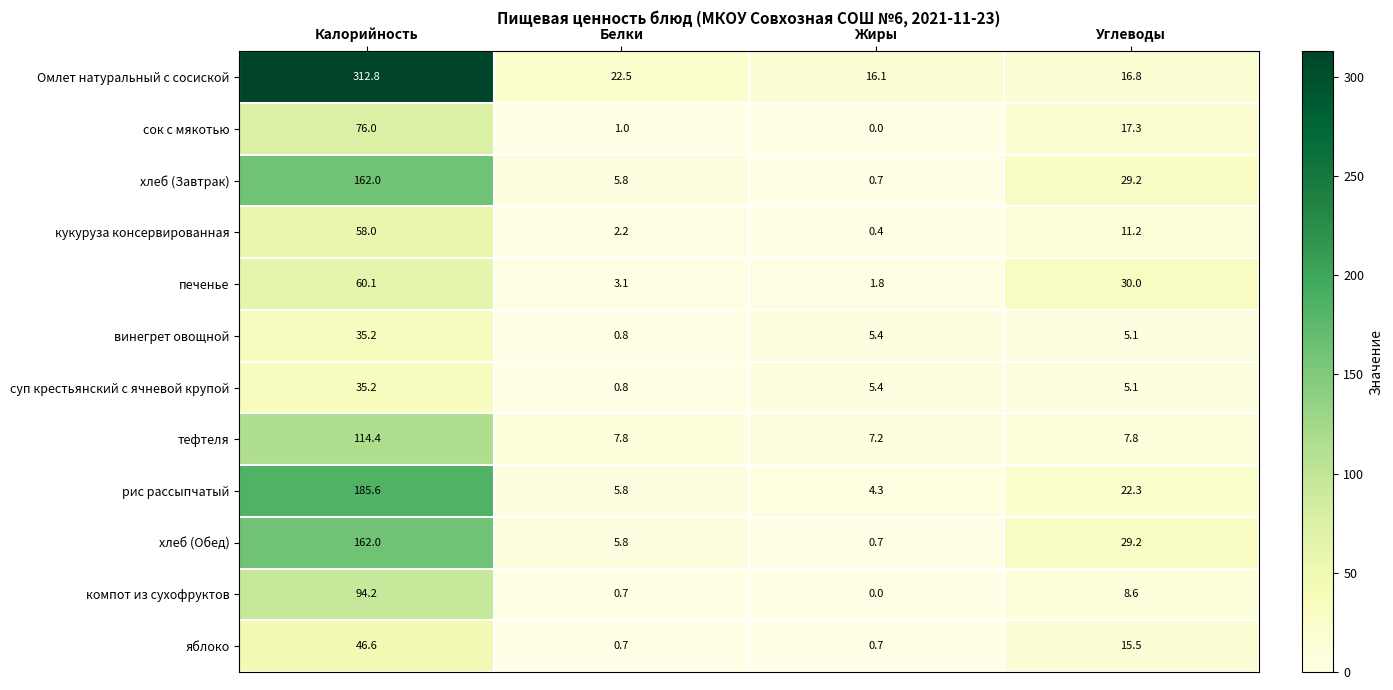

List the labels in order of компот из сухофруктов value, smallest first.

Жиры, Белки, Углеводы, Калорийность